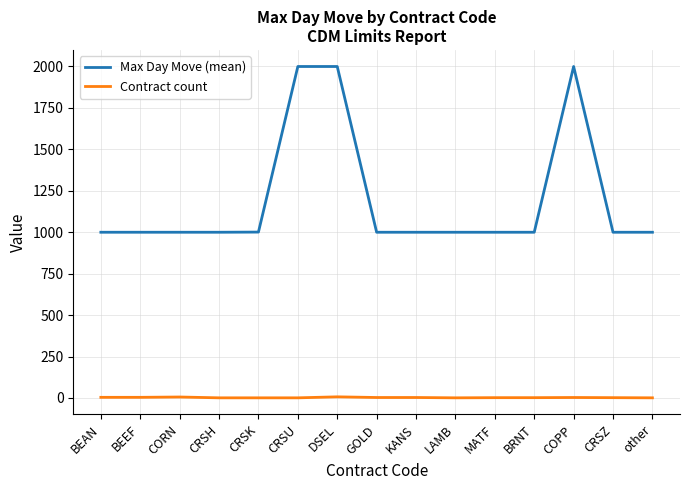

List the series in order of their overall mean, highest first.

Max Day Move (mean), Contract count